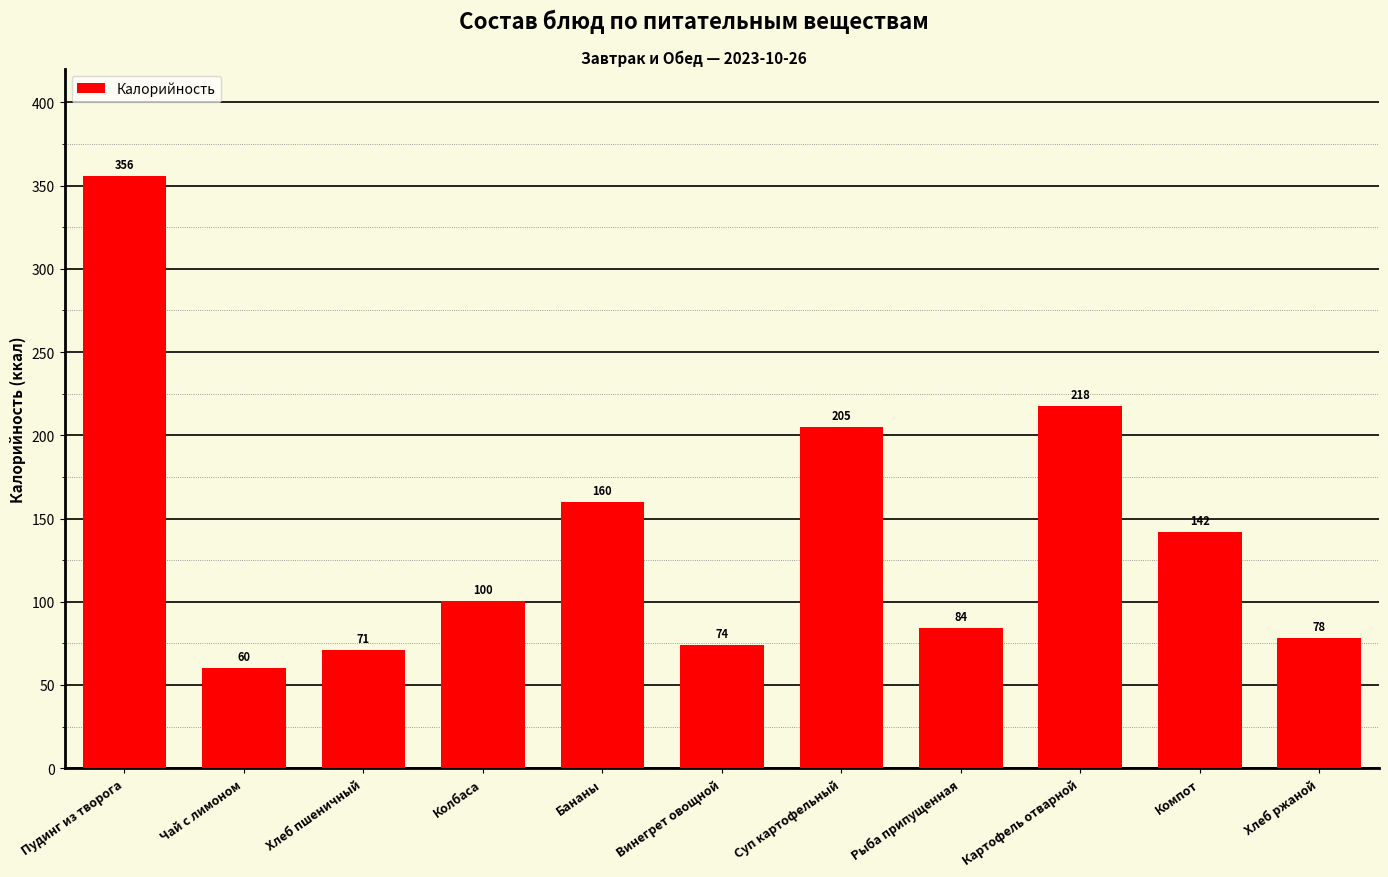

What is the smallest value displayed?

60.0